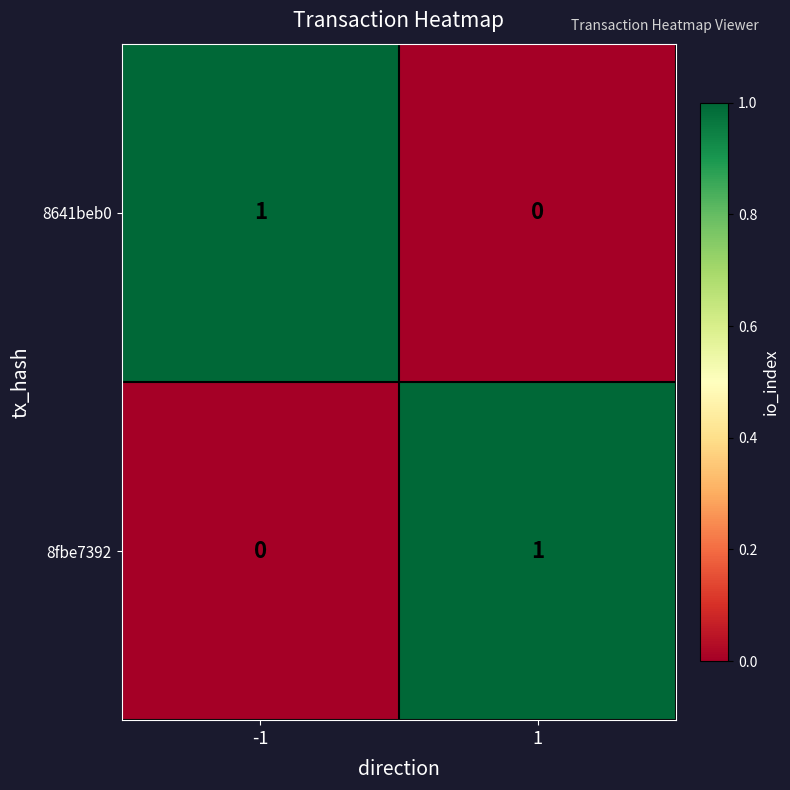

How many categories are shown in the chart?

2